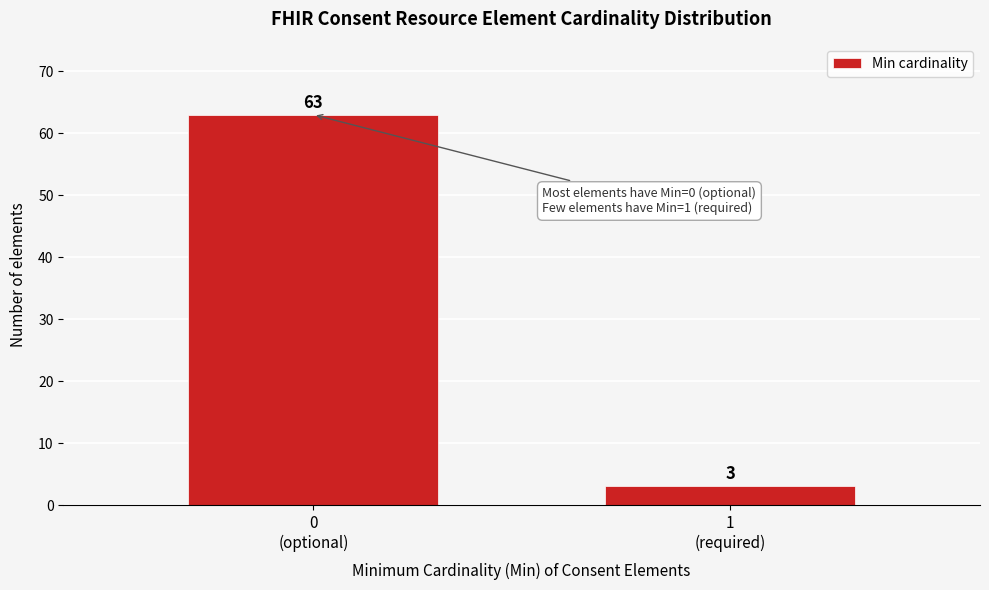

Reading left to right, list all the values displayed in this chart.

63	3